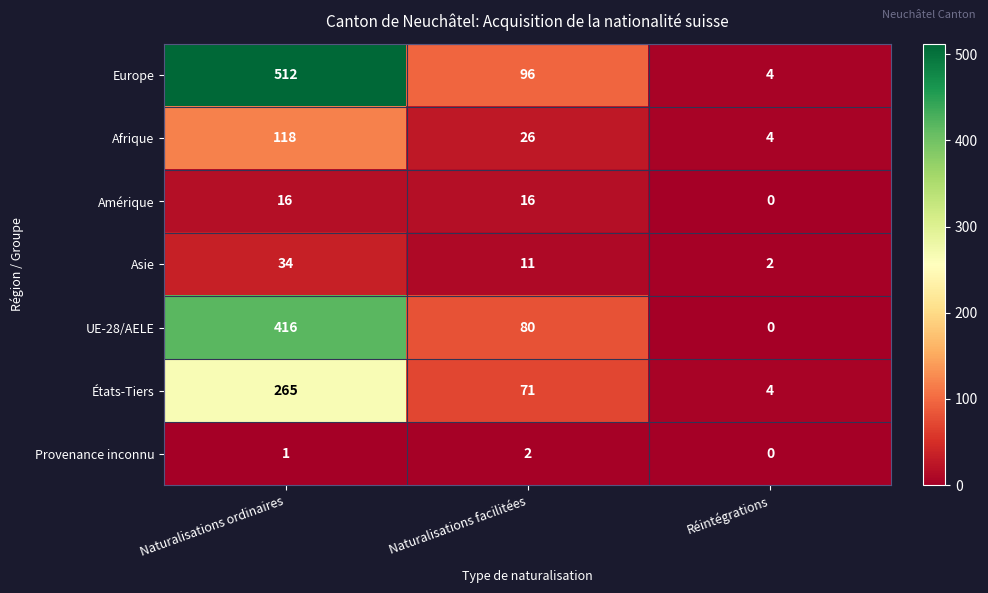

At which label does Amérique reach its minimum?

Réintégrations